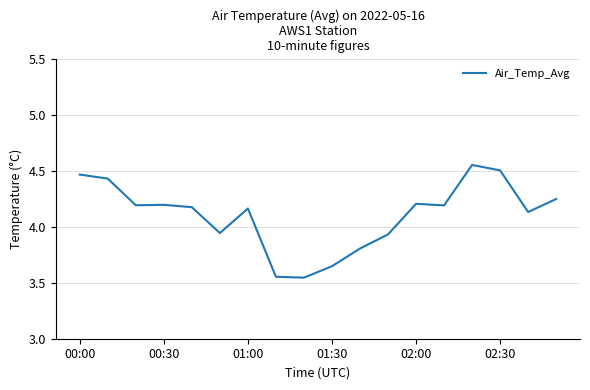

Does the chart display data point markers on the line(s)?

No